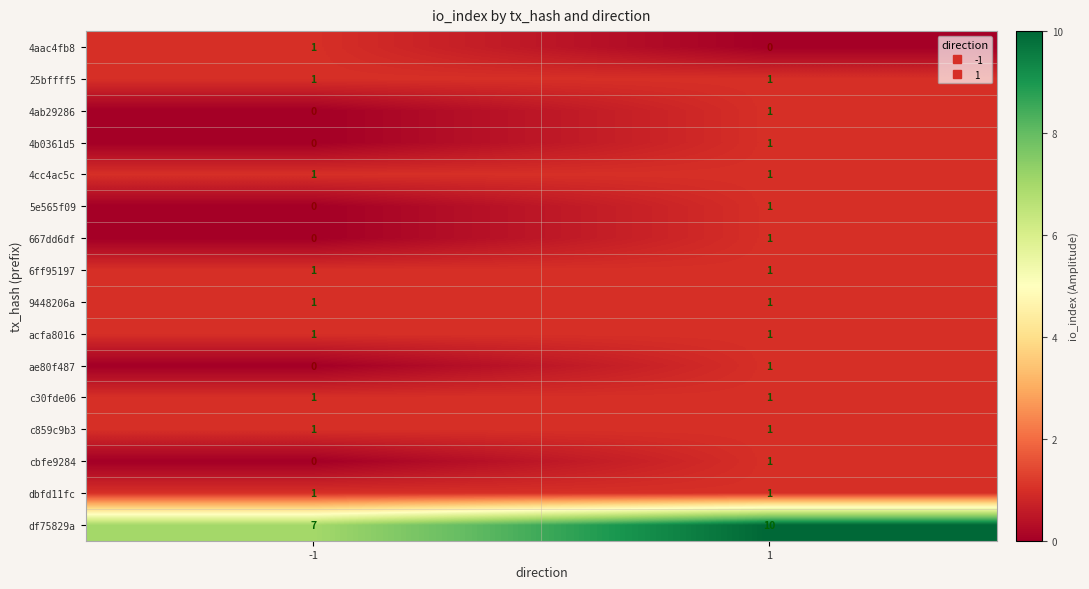

Count the number of categories in the chart.

2